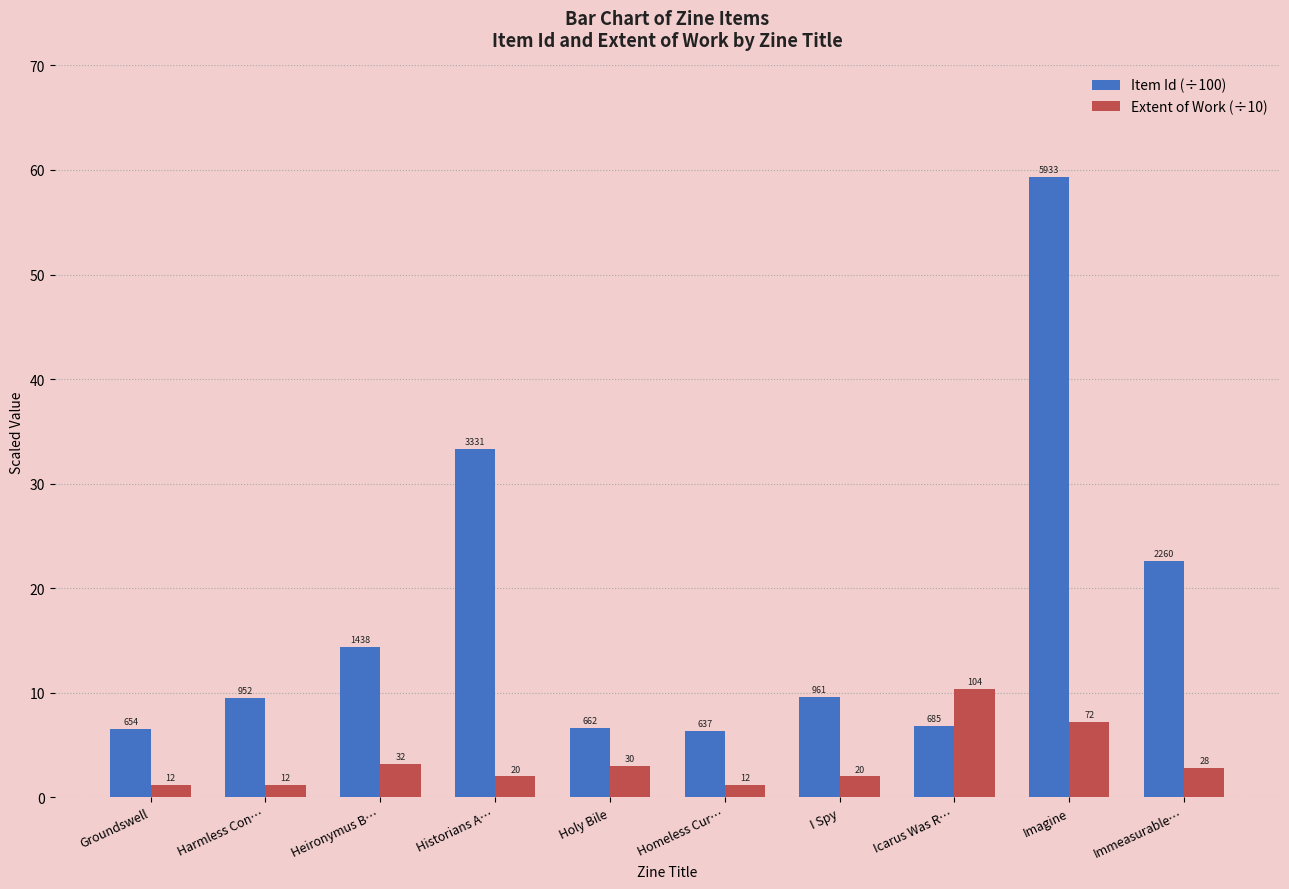

What are all the series names shown in the legend?

Item Id (÷100), Extent of Work (÷10)